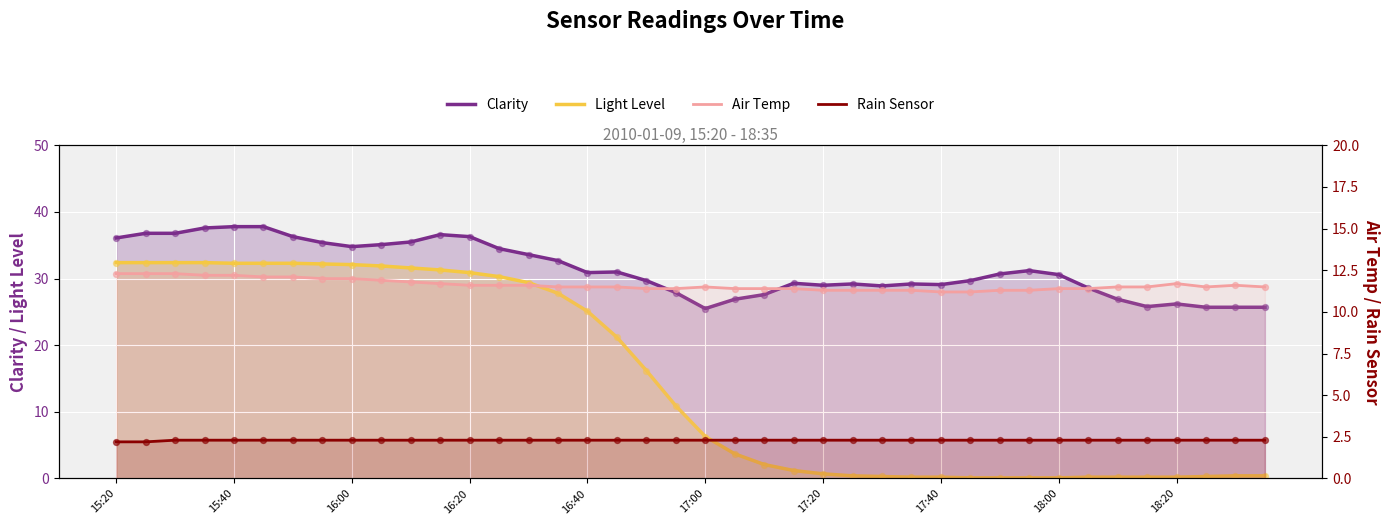

Which series has the widest spread of Y values?

Light Level